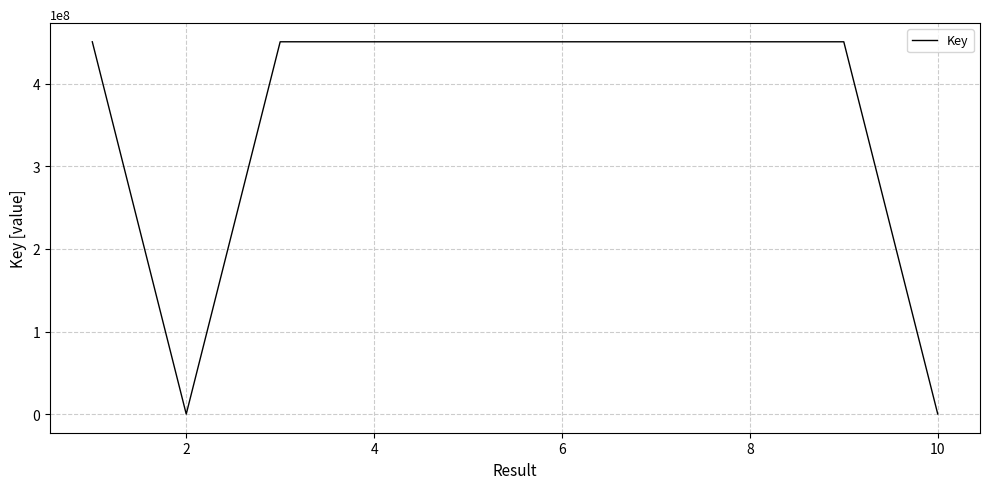

What is the maximum value shown in the chart?

450668574